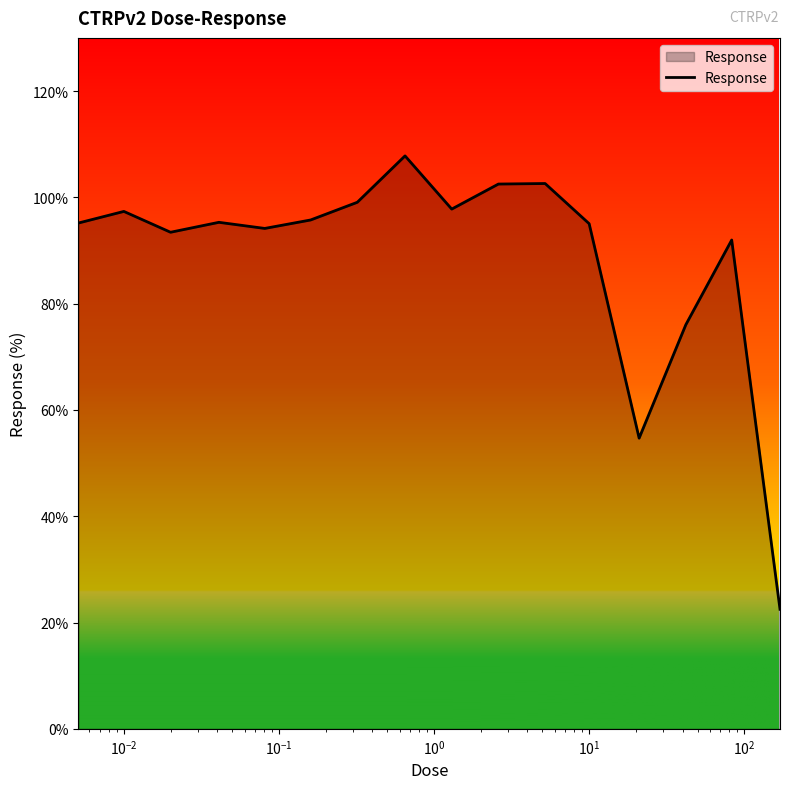

How many interior local valleys (lower than both neighbors) does the data have?

4